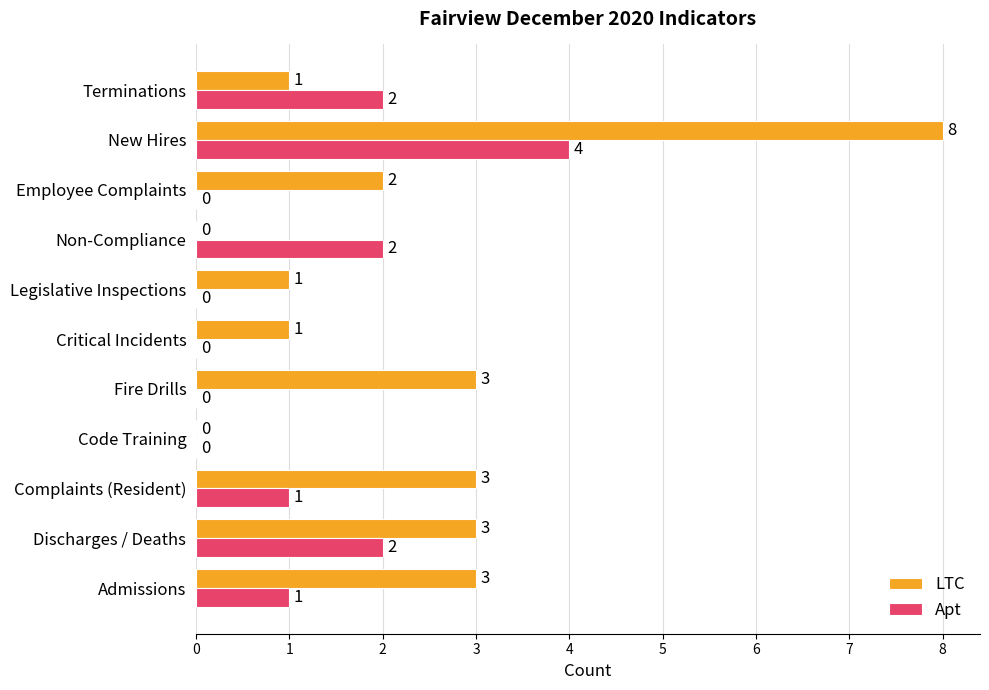

How many Apt values are between 0 and 2?

10